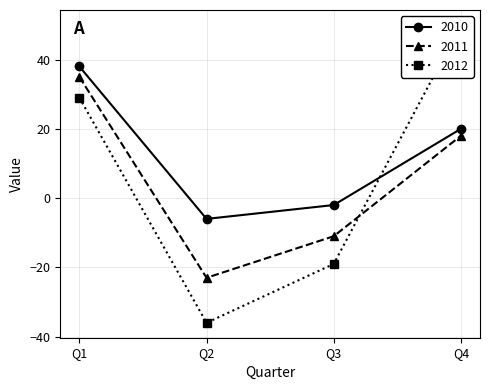

Rank the categories by 2011 value from lowest to highest.

Q2, Q3, Q4, Q1